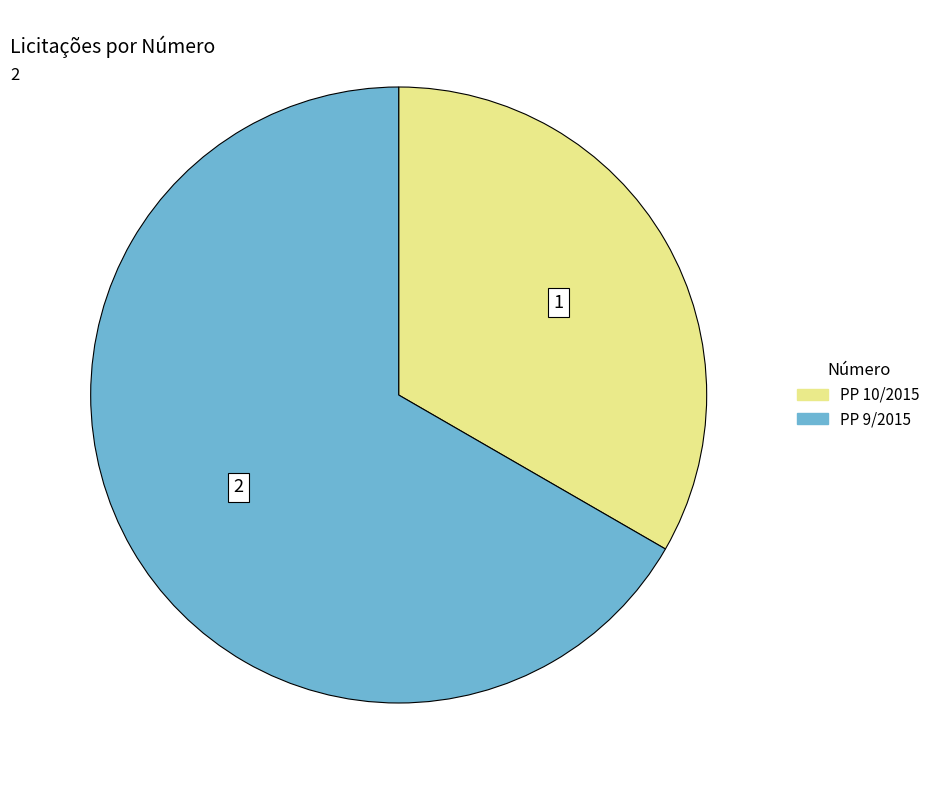

Is it true that PP 9/2015 is 61% of the pie?

False